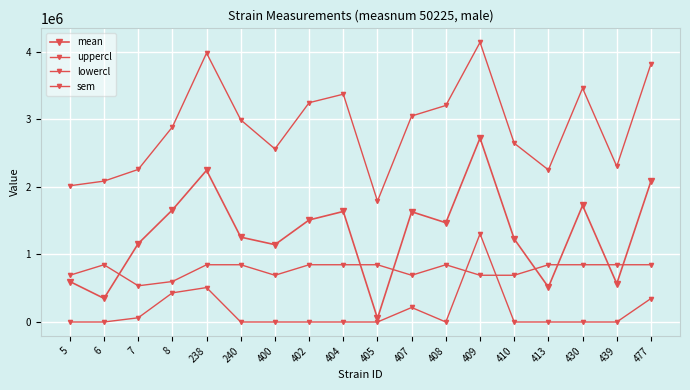

True or false: sem has more than 2 points higher than both neighbors.

False